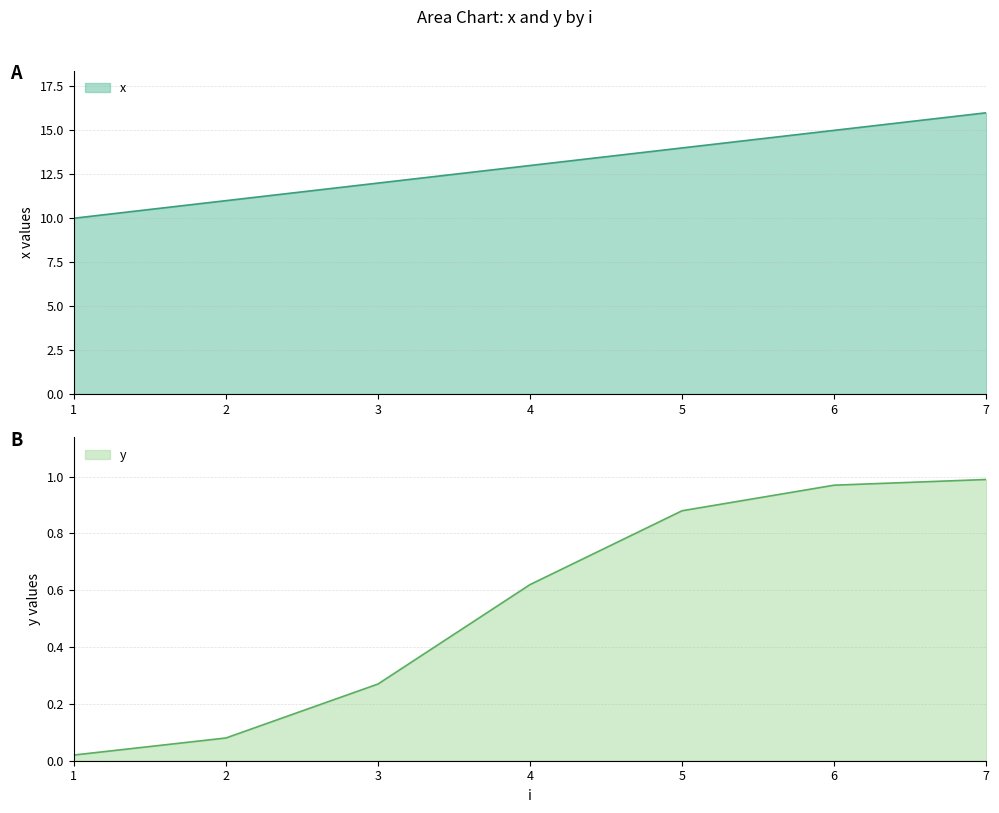

List the series in order of their overall mean, highest first.

x, y